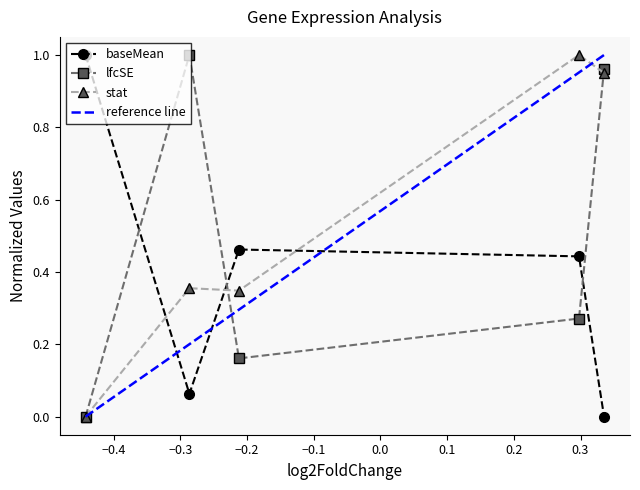

True or false: baseMean and stat intersect in this chart.

True